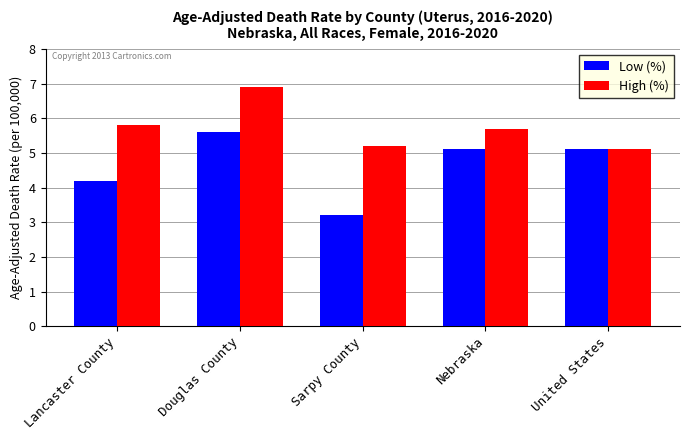

Is it true that High (%) equals 2.2 at United States?

False